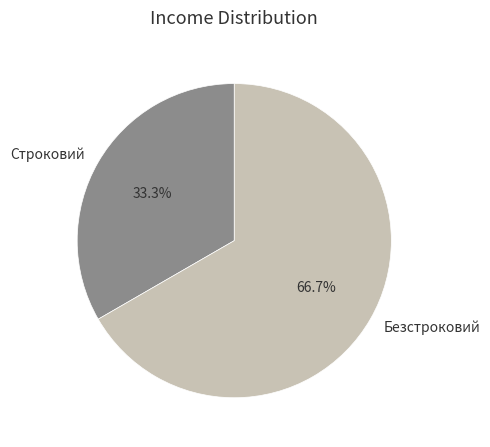

Which category has the biggest portion of the pie?

Безстроковий